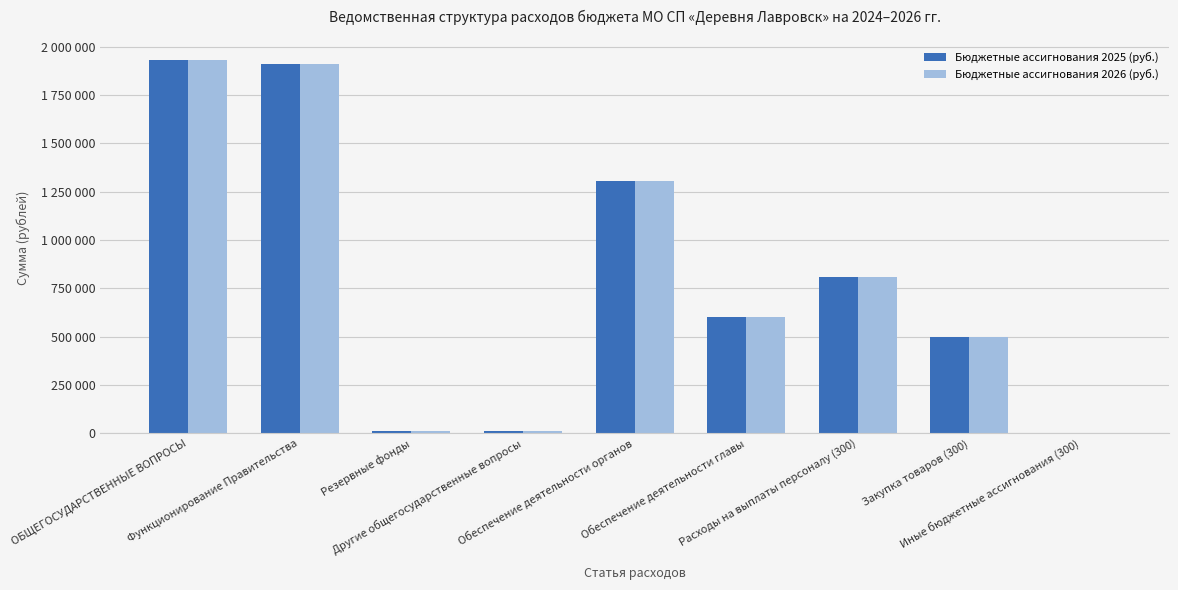

Which series has the largest total across all categories?

Бюджетные ассигнования 2025 (руб.)